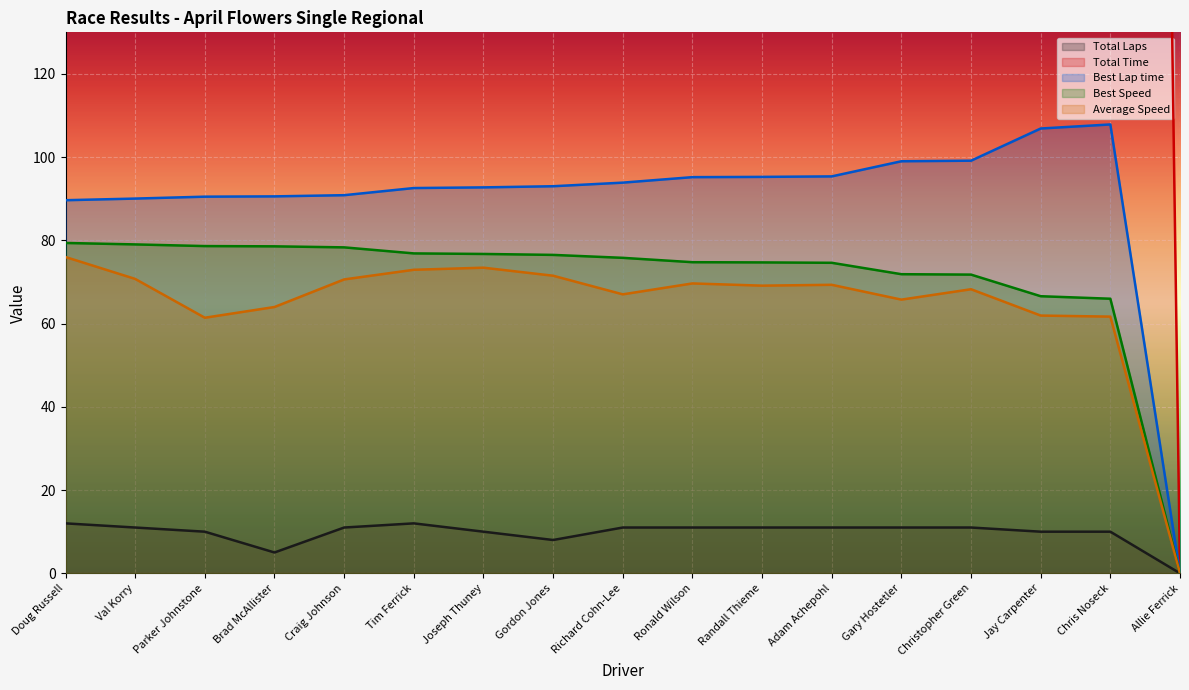

At which label does Best Speed first exceed 75?

Doug Russell